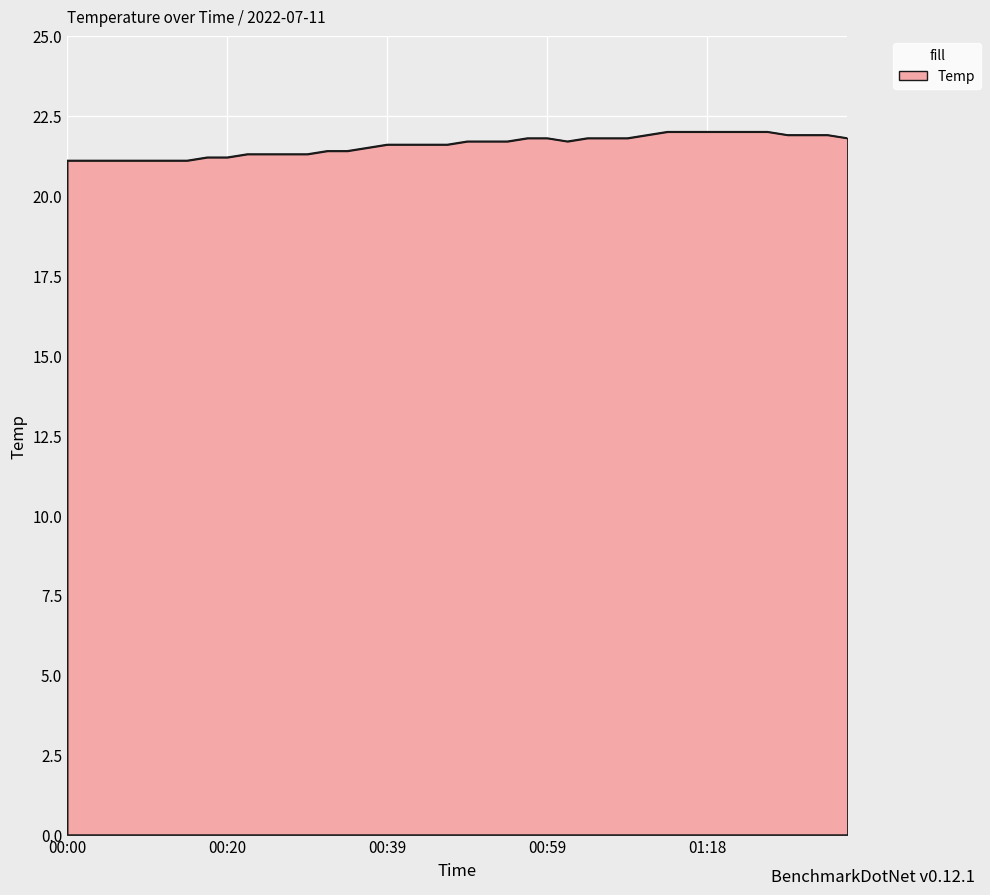

What is the greatest value displayed?

22.0